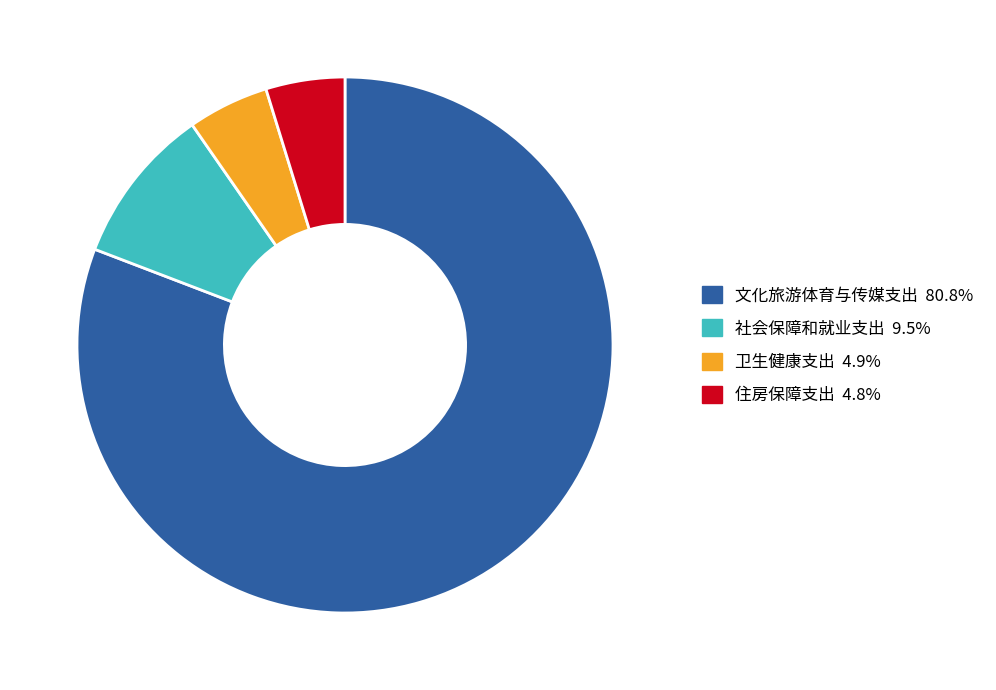

Combined, do 住房保障支出 4.8% and 卫生健康支出 4.9% account for over 50%?

No